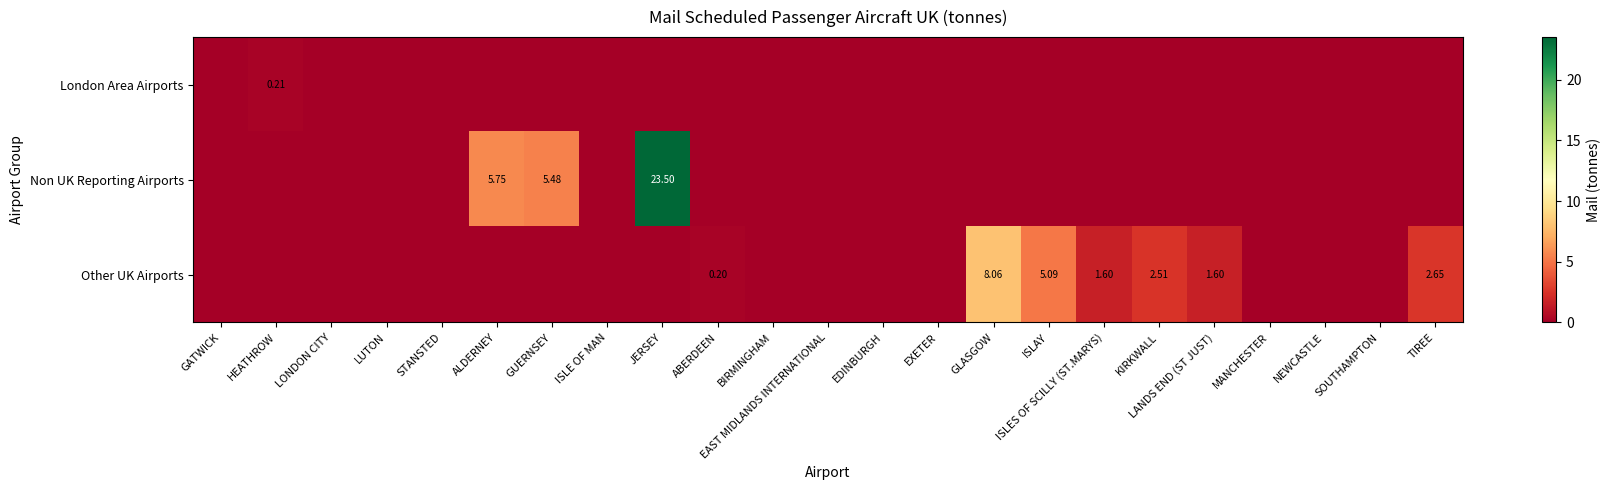

Which series has the largest total across all categories?

Non UK Reporting Airports